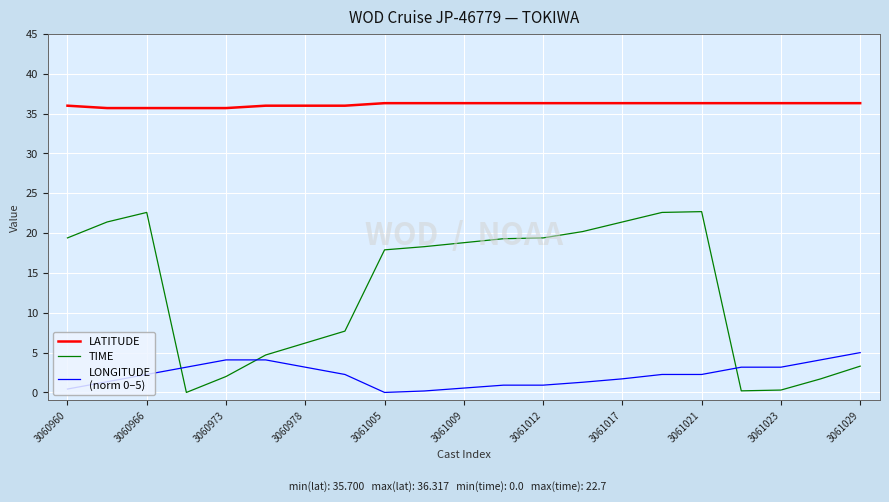

What is the greatest value displayed?

36.3